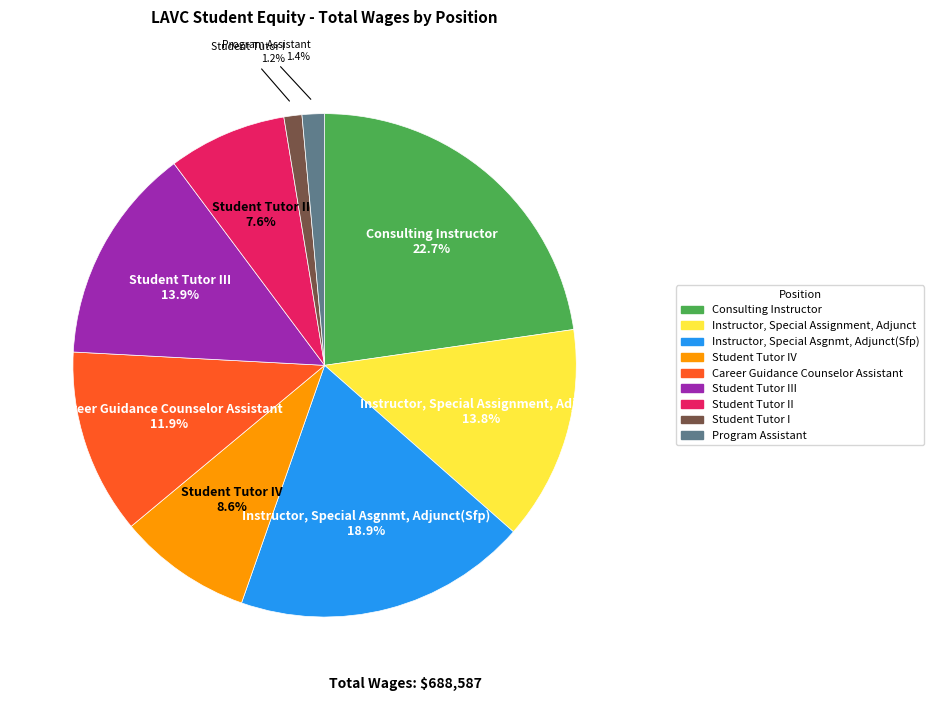

Is there a majority slice in this chart?

No